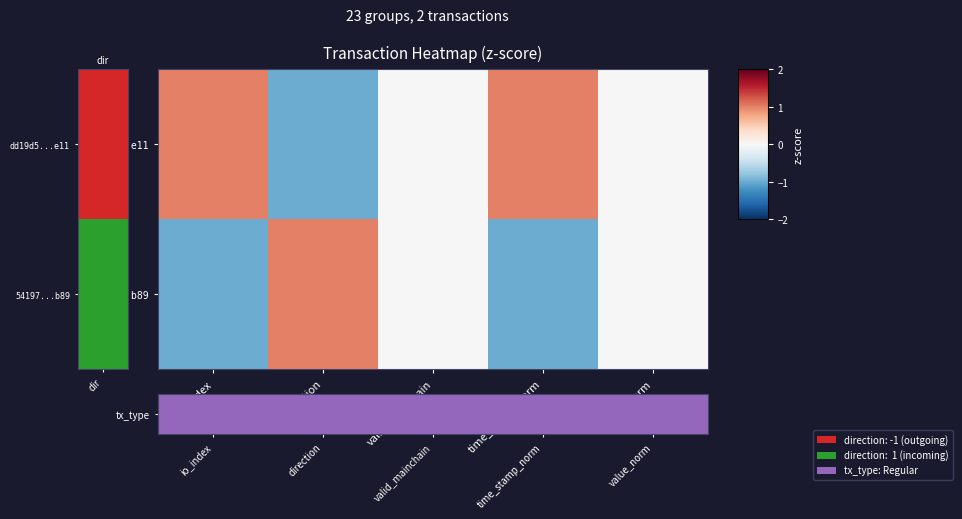

Rank the series at valid_mainchain from highest to lowest value.

tx_type, 54197...b89